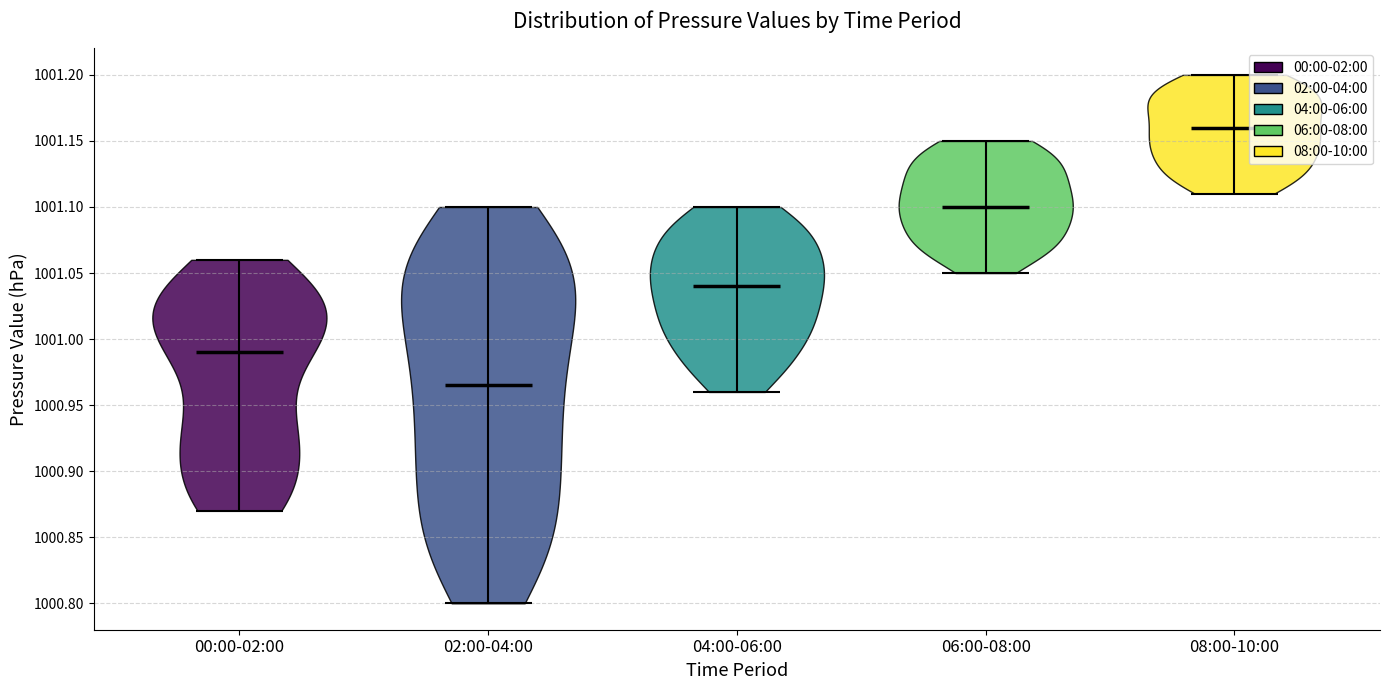

Reading left to right, read every violin against the y-axis: where its median line is, and the lowest and highest points it reaches. The values are not printed on the chart, so give them approximately, as read against the axis.

00:00-02:00: median line 1000.990, lowest point 1000.870, highest point 1001.060
02:00-04:00: median line 1000.965, lowest point 1000.800, highest point 1001.100
04:00-06:00: median line 1001.040, lowest point 1000.960, highest point 1001.100
06:00-08:00: median line 1001.100, lowest point 1001.050, highest point 1001.150
08:00-10:00: median line 1001.160, lowest point 1001.110, highest point 1001.200